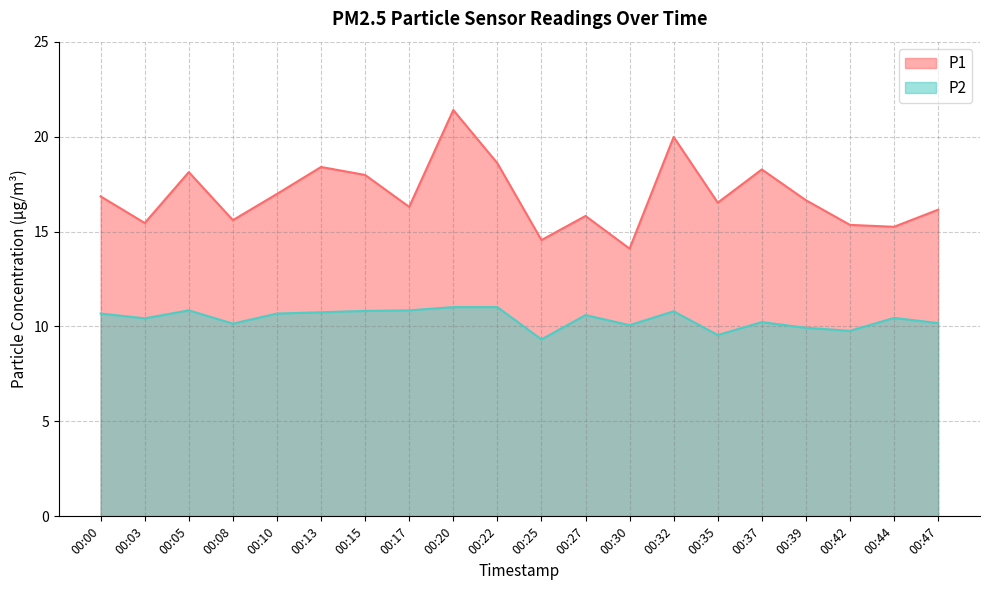

Is the value of P2 at 00:30 greater than the value of P1 at 00:10?

No